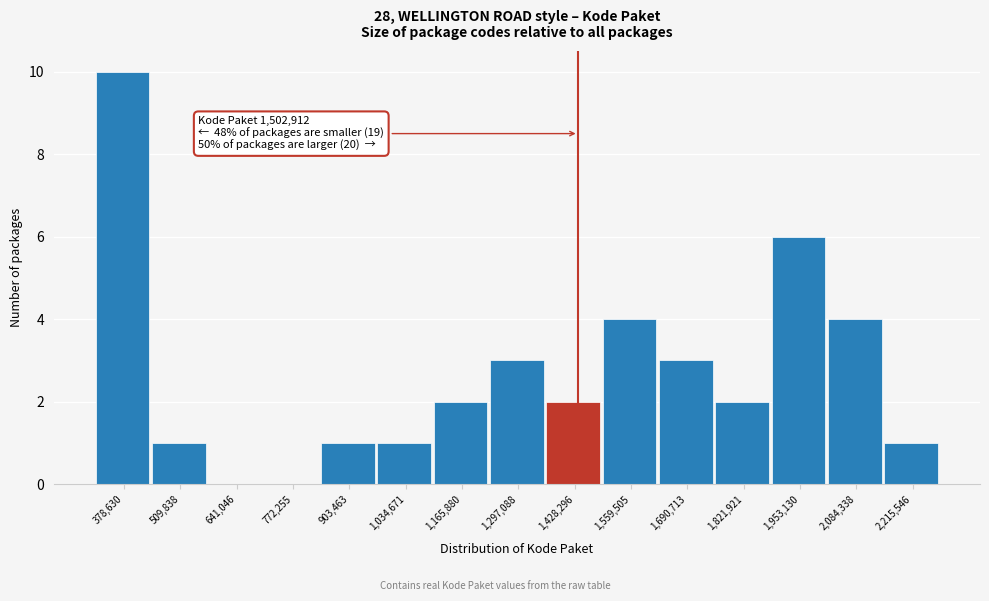

Reading right to left, what are all the values shown in this chart?

2,215,546=1	2,084,338=4	1,953,130=6	1,821,921=2	1,690,713=3	1,559,505=4	1,428,296=2	1,297,088=3	1,165,880=2	1,034,671=1	903,463=1	772,255=0	641,046=0	509,838=1	378,630=10